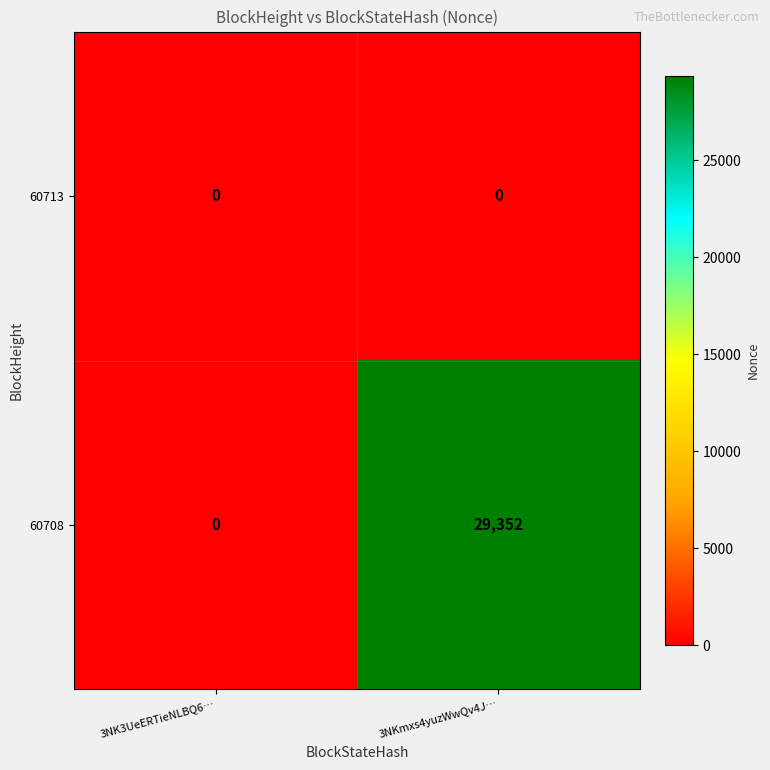

Rank the series by their average value, from lowest to highest.

60713, 60708